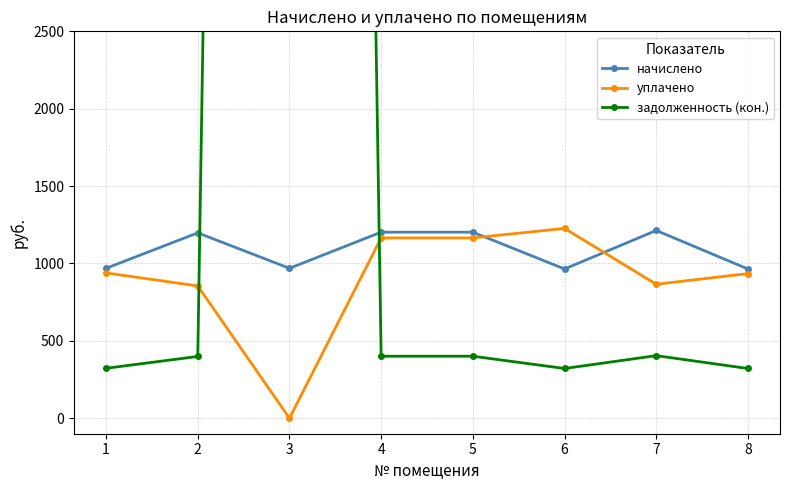

Reading left to right, list all the values displayed in this chart.

начислено: 968.9	1197.9	968.9	1202.3	1202.3	964.5	1213.3	964.5
уплачено: 939.1	854.8	0.0	1165.2	1165.2	1226.7	865.7	934.7
задолженность (кон.): 322.8	399.3	37019.5	400.8	400.8	321.5	404.4	321.5